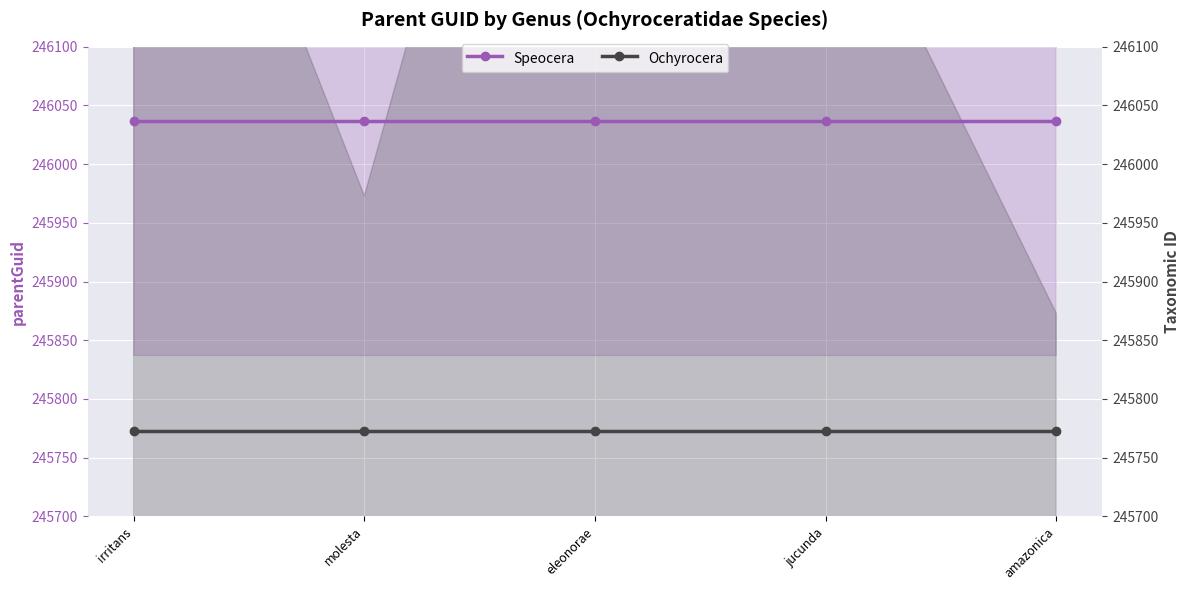

True or false: Ochyrocera and Speocera cross at least once.

False